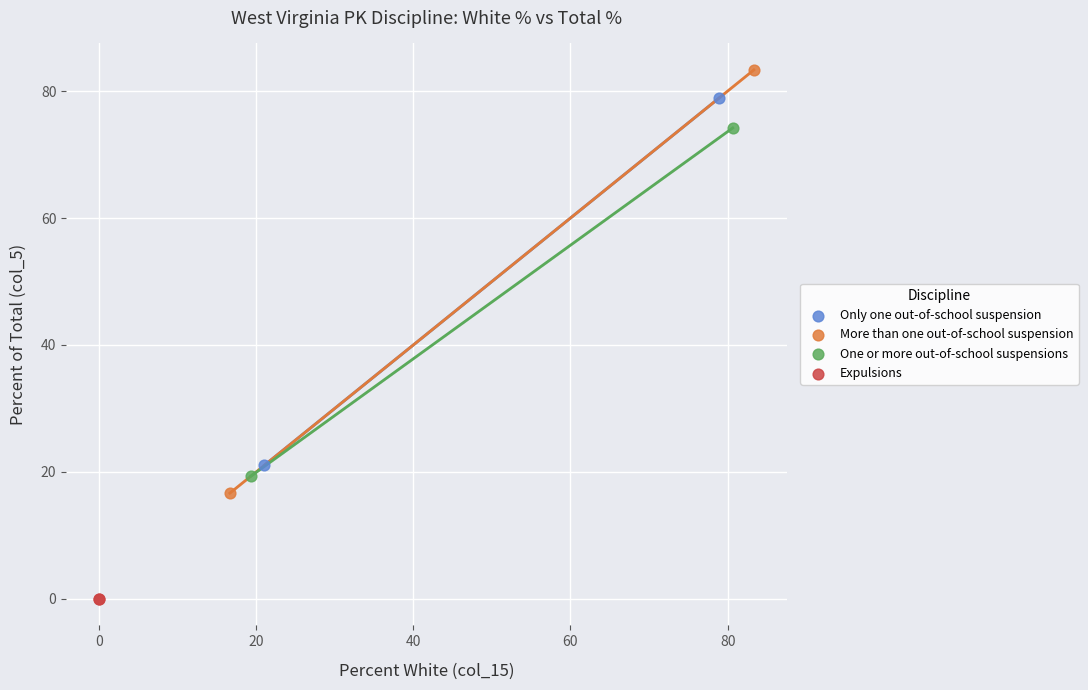

Which series contains the highest Y value?

More than one out-of-school suspension